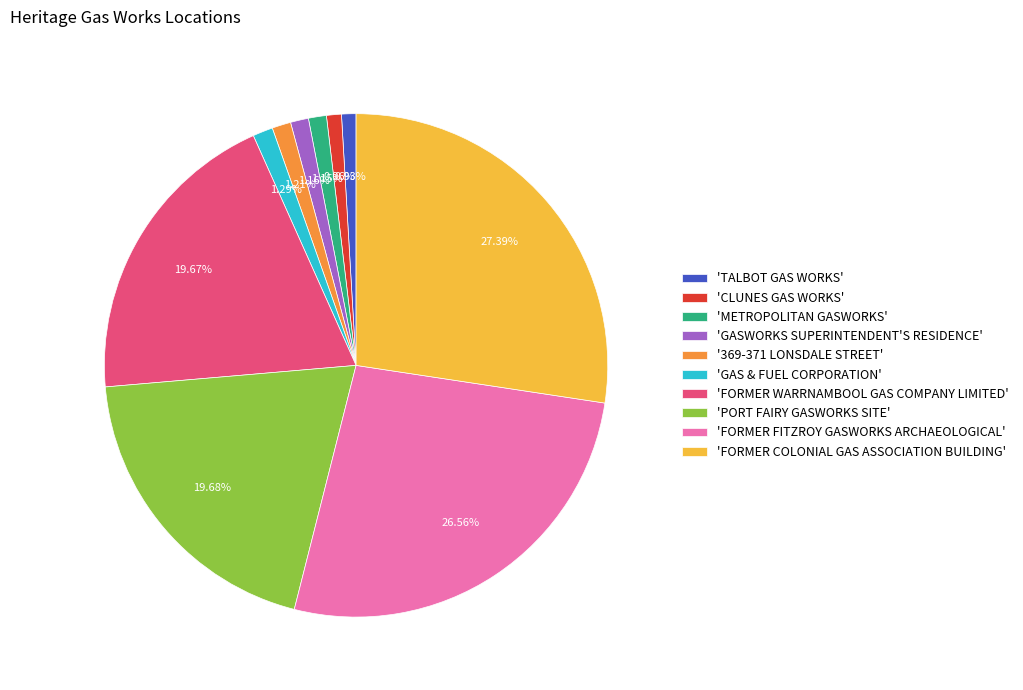

Which has a higher value, 'GAS & FUEL CORPORATION' or 'FORMER COLONIAL GAS ASSOCIATION BUILDING'?

'FORMER COLONIAL GAS ASSOCIATION BUILDING'